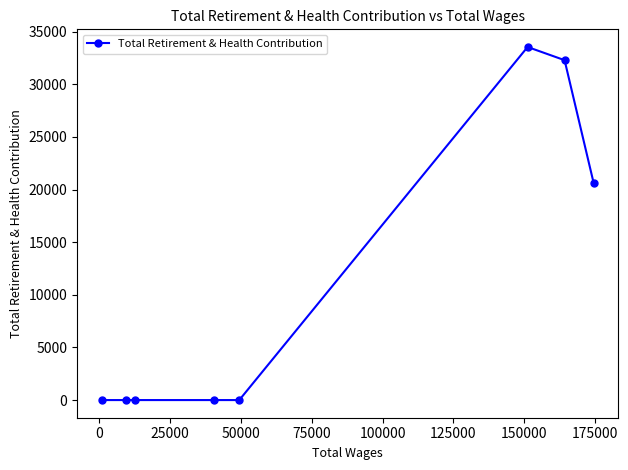

How many values exceed 0?

3